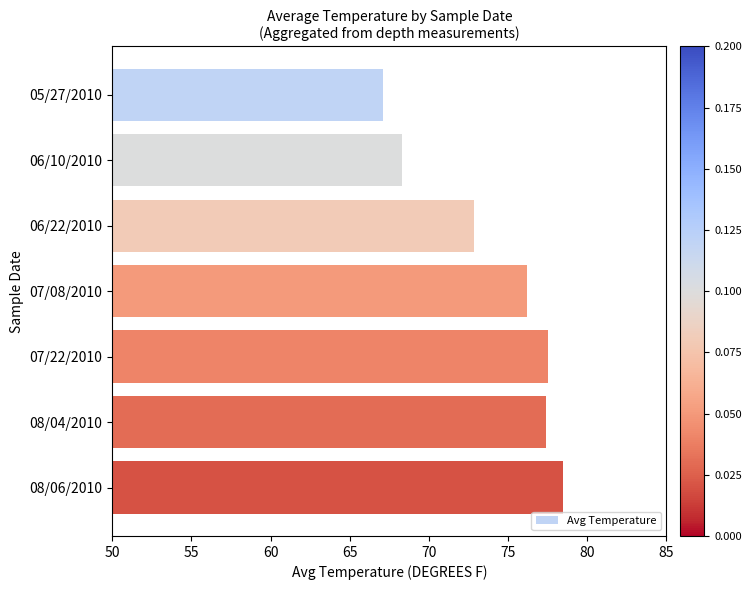

How many series are shown in this chart?

1